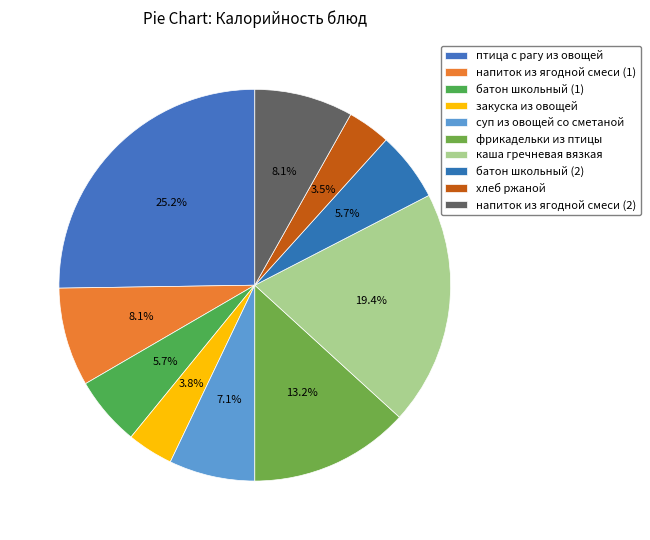

Rank the categories by value from highest to lowest.

птица с рагу из овощей, каша гречневая вязкая, фрикадельки из птицы, напиток из ягодной смеси (1), напиток из ягодной смеси (2), суп из овощей со сметаной, батон школьный (1), батон школьный (2), закуска из овощей, хлеб ржаной